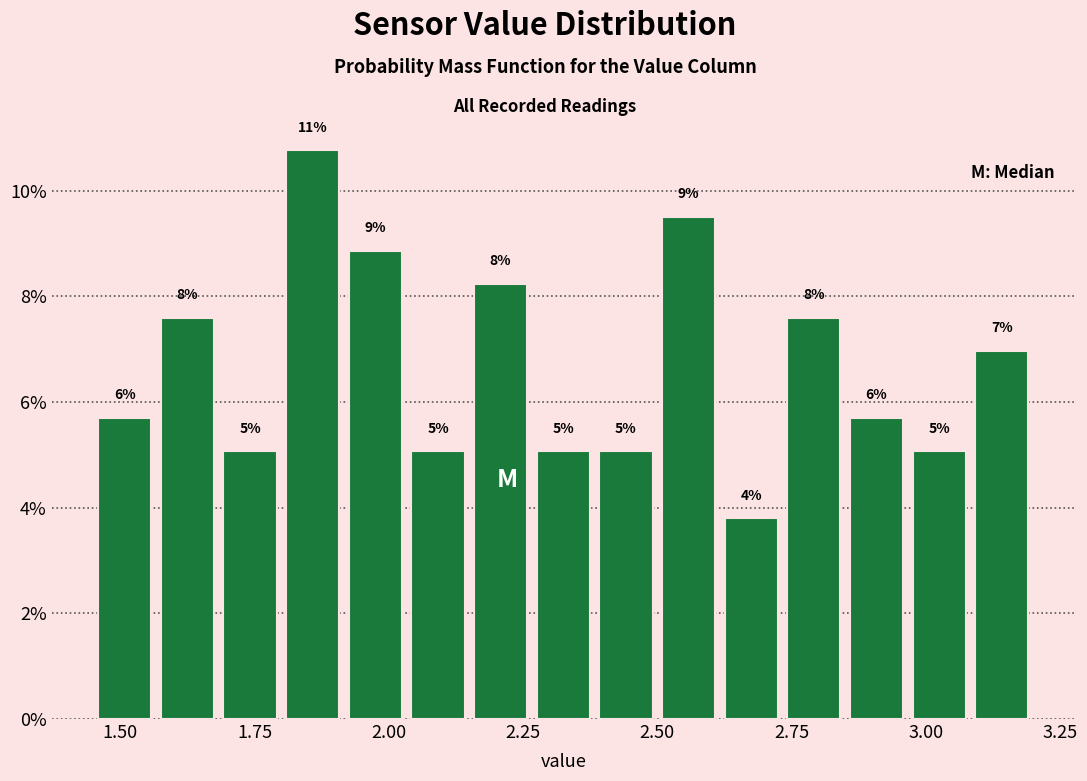

Read against the x-axis, roughly where is the centre of the tallest bar?

1.85